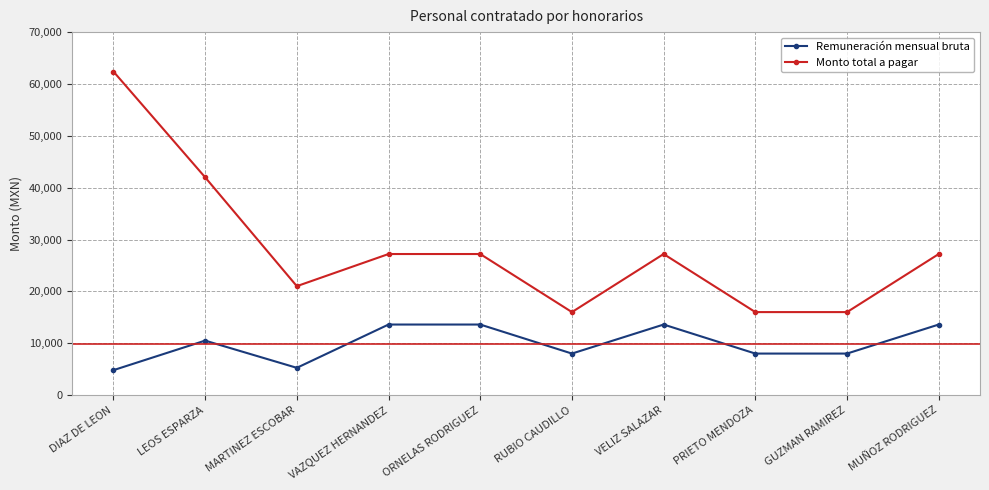

What is the sum of all Monto total a pagar values?

282200